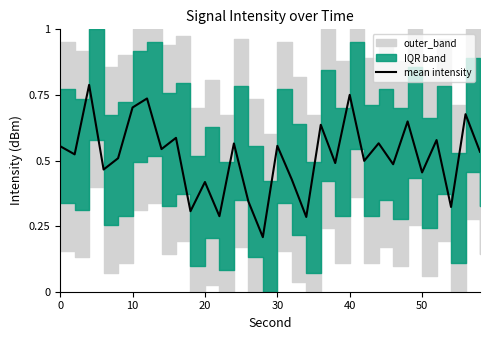

What is the difference between the second highest and second lowest values?

0.5